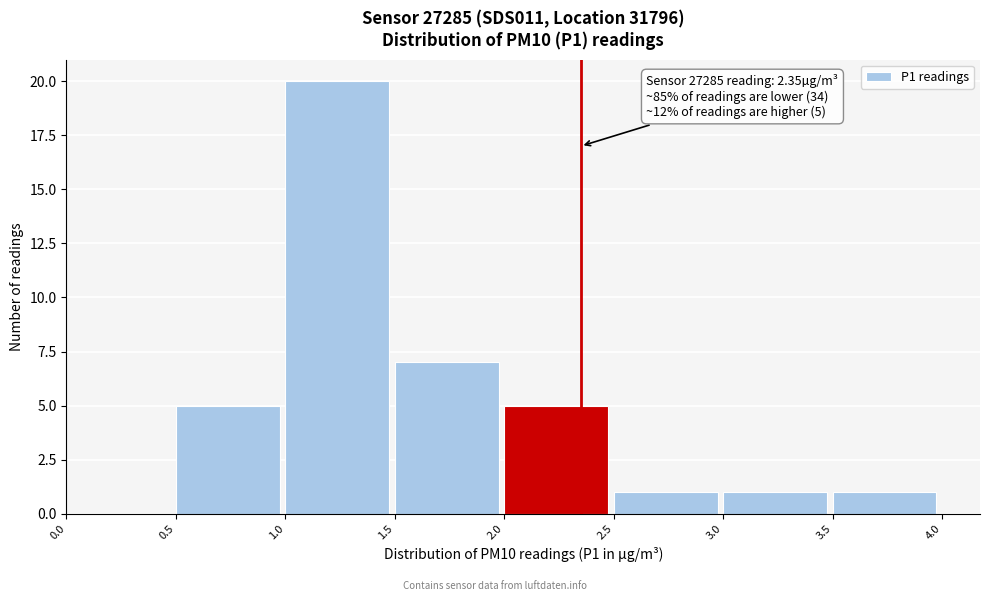

Over which range of the x-axis is the bar tallest?

1.0 to 1.5